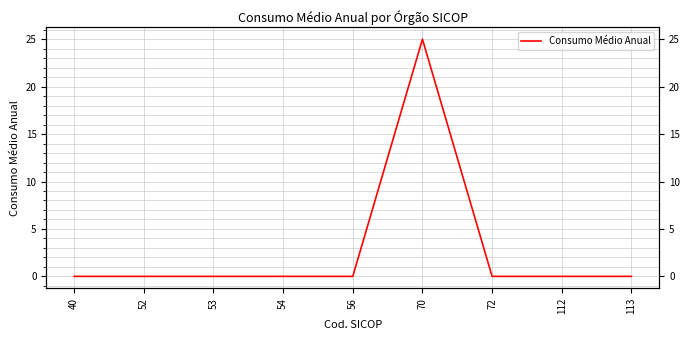

How many points are higher than both their immediate neighbors (excluding endpoints)?

1